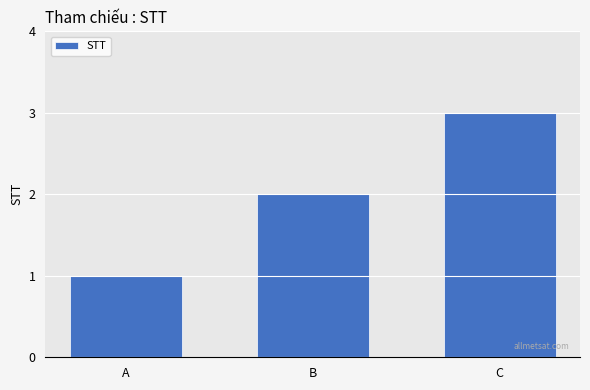

List the labels in order of value, largest first.

C, B, A